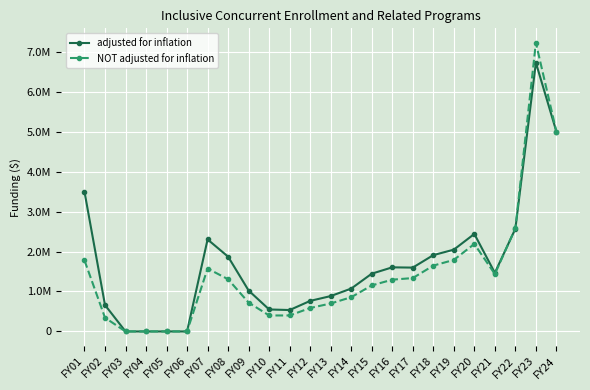

Which category has the lowest value in the adjusted for inflation series?

FY03